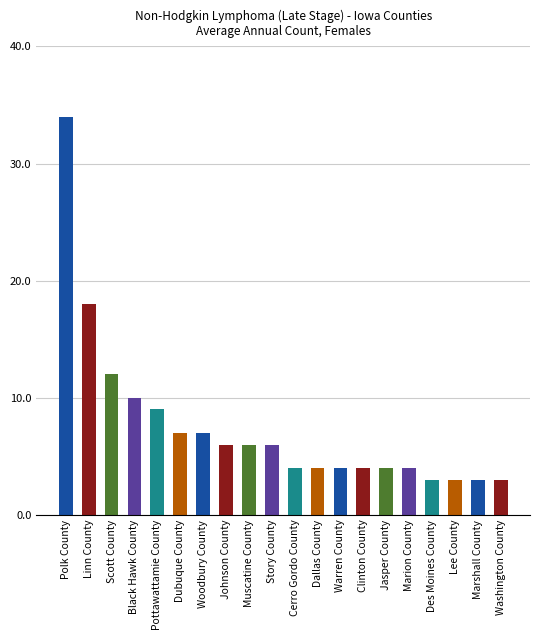

At which category does the chart reach its peak across all series?

Polk County